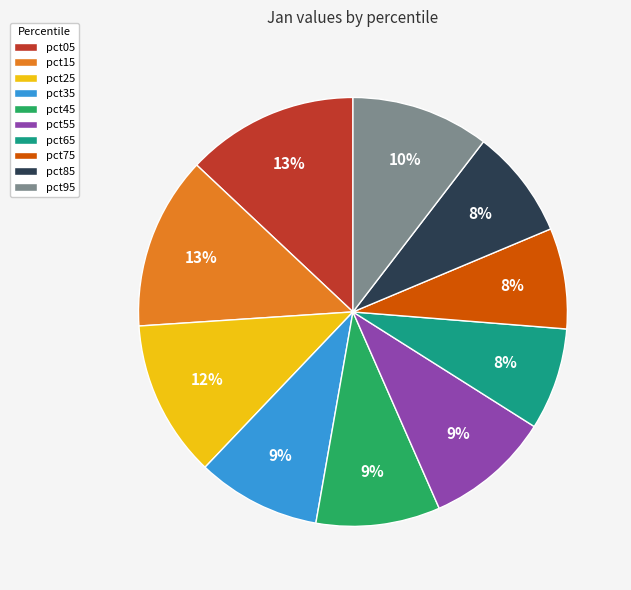

Is there a majority slice in this chart?

No